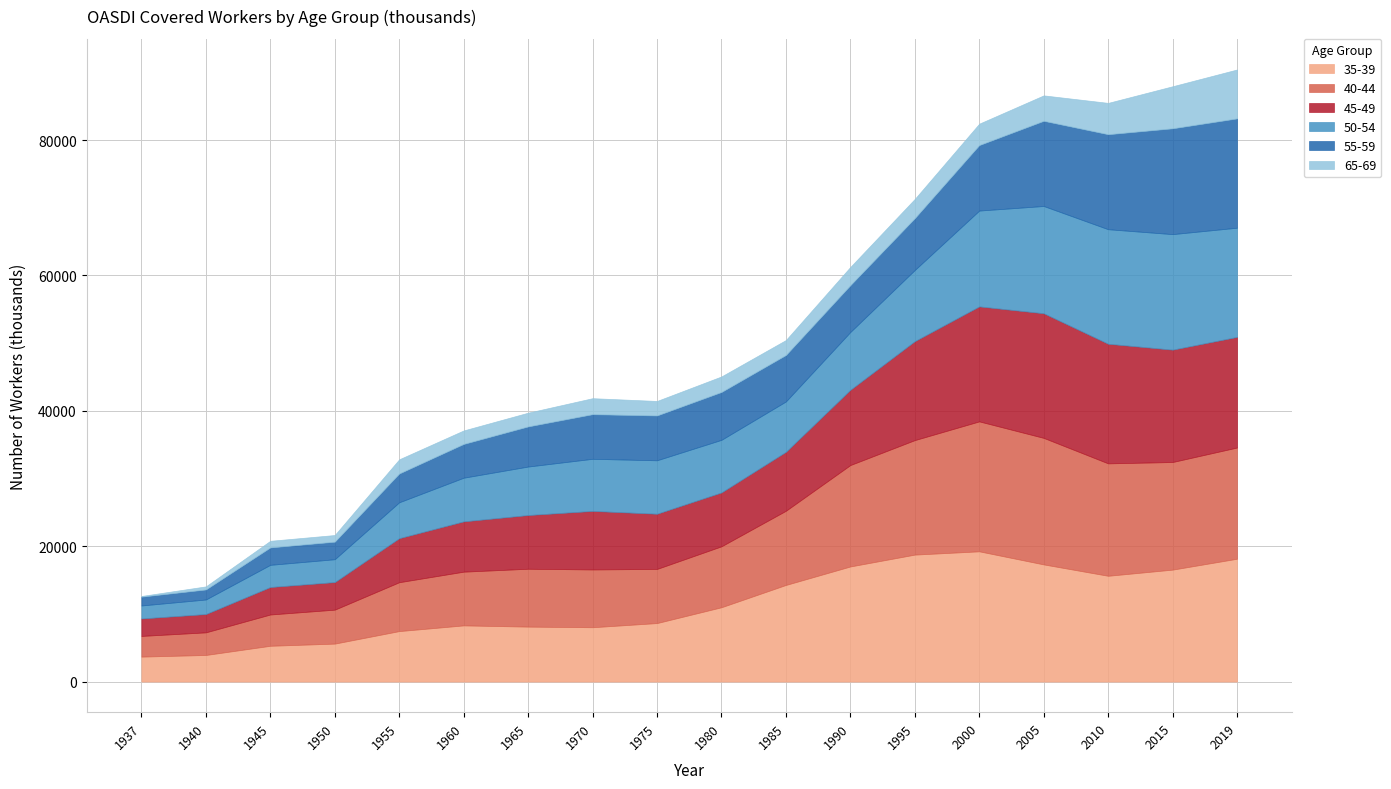

Which label corresponds to the smallest value in the chart?

1937